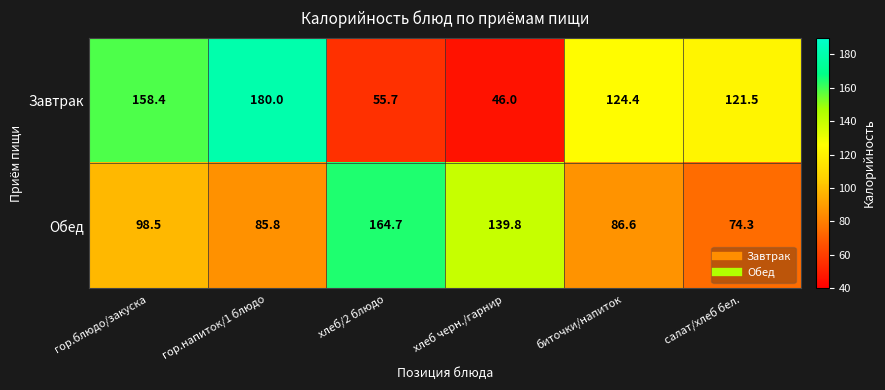

At хлеб/2 блюдо, list the series in order from smallest to largest.

Завтрак, Обед